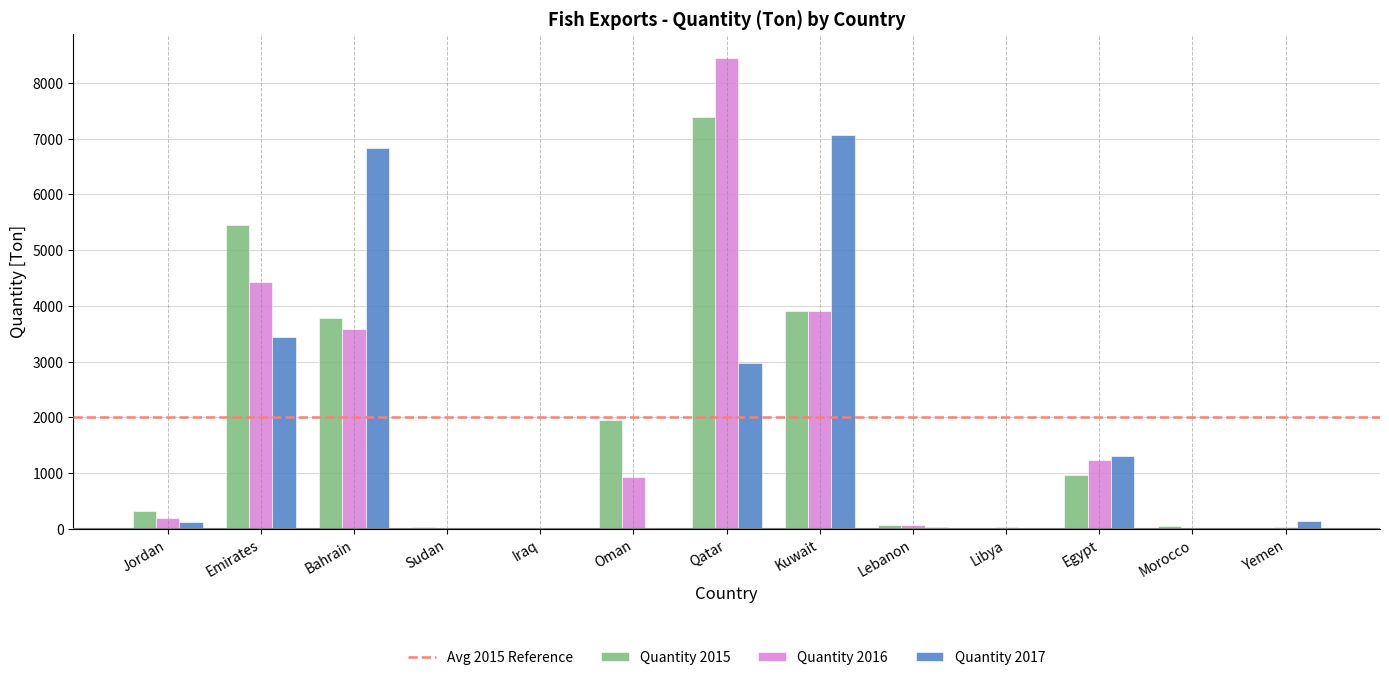

How many series are shown in this chart?

3